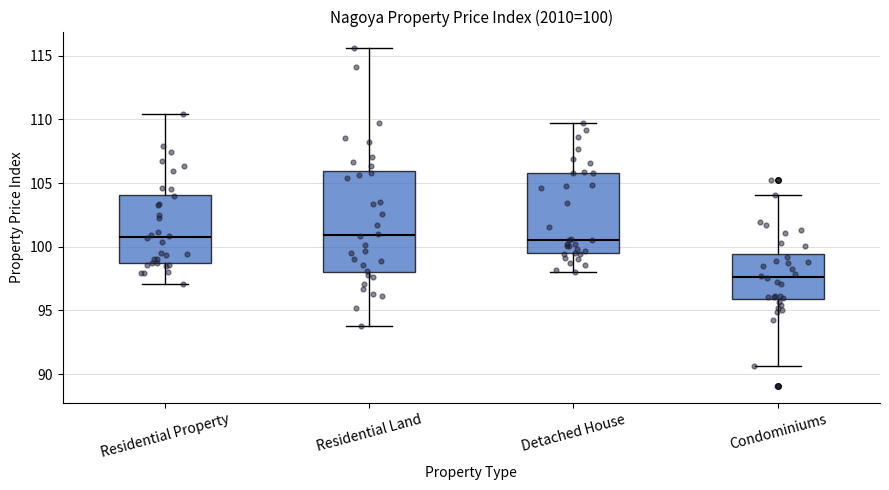

Comparing the boxes themselves (not the whiskers), which one is the tallest?

Residential Land